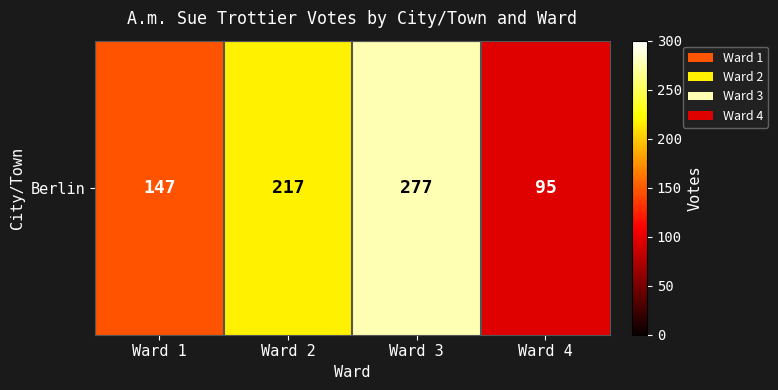

Rank the categories by value from highest to lowest.

Ward 3, Ward 2, Ward 1, Ward 4